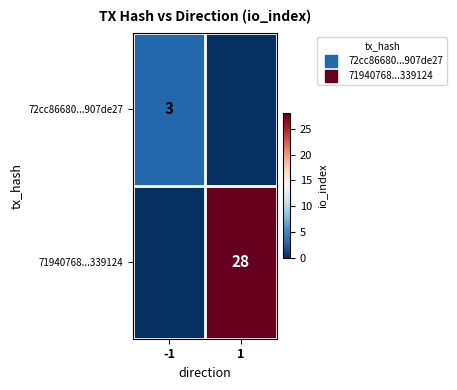

What is the average value of the 72cc86680...907de27 series?

2